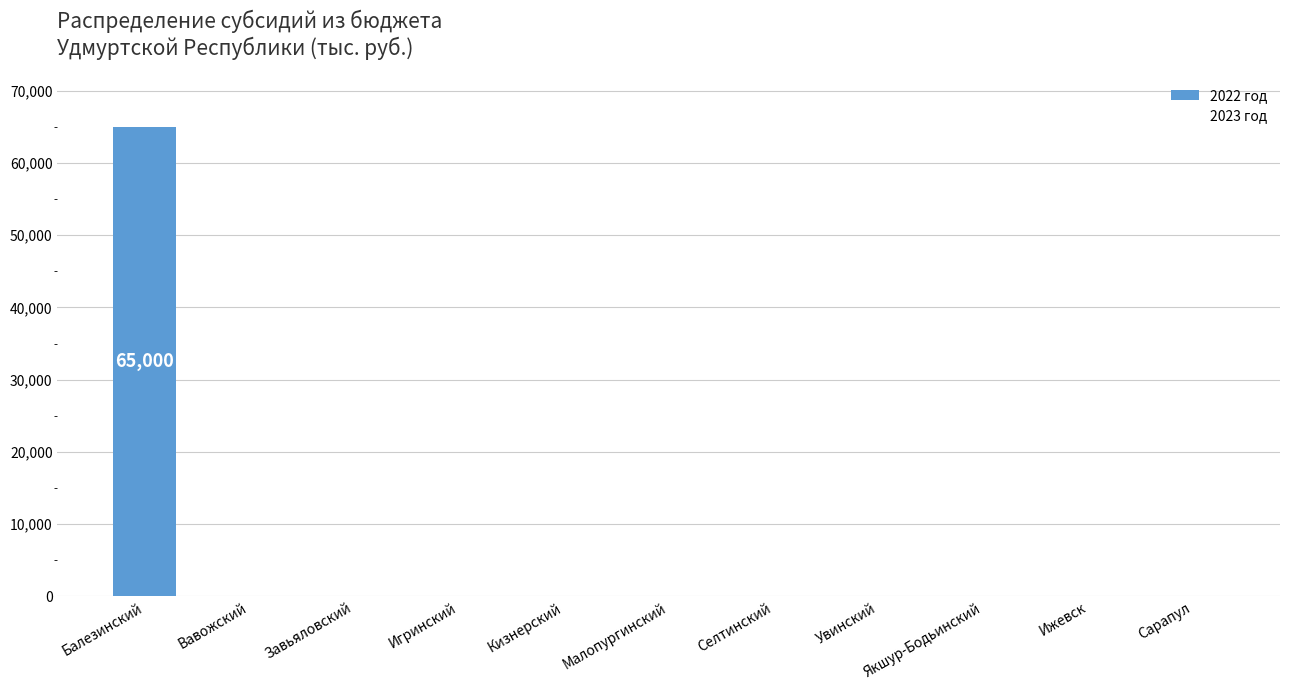

How many categories are shown in the chart?

11